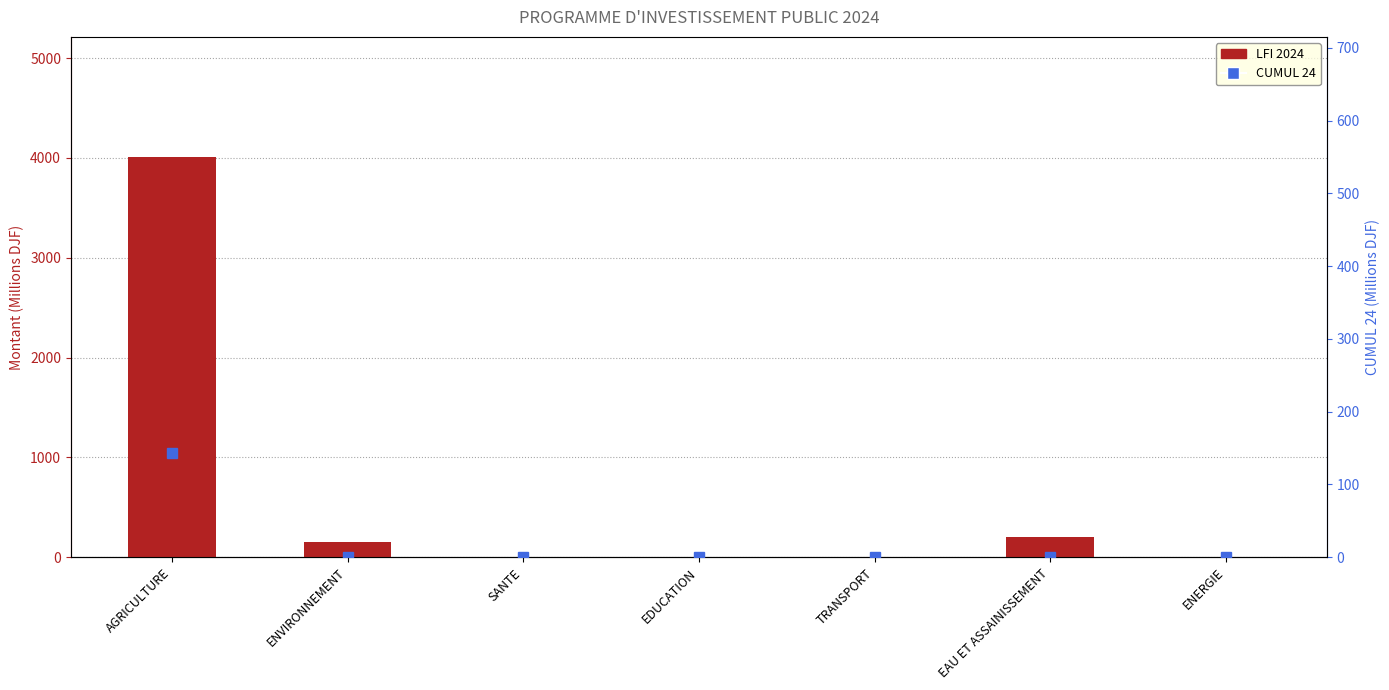

Are the bars horizontal?

No